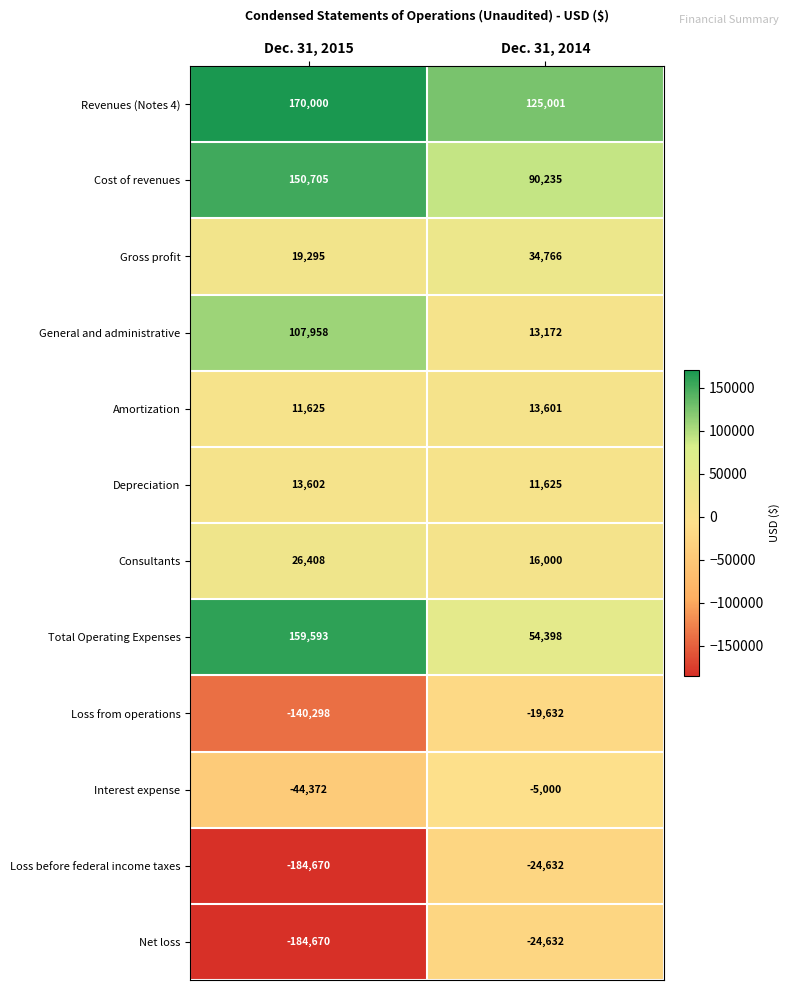

The value of Loss before federal income taxes at Dec. 31, 2014 is -24632. True or false?

True